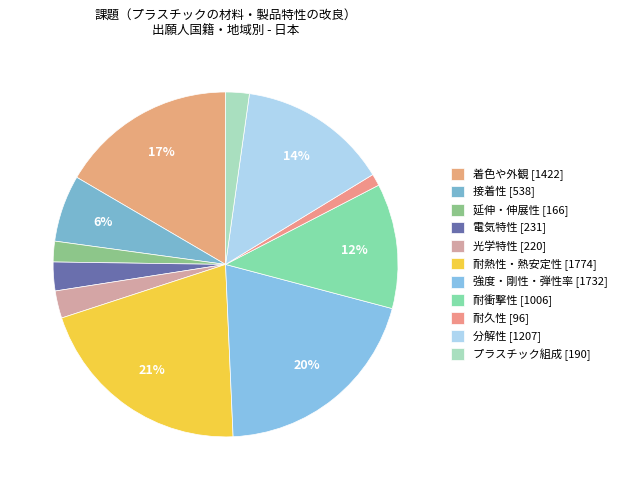

What is the change in value from 延伸・伸展性 to 光学特性?

+54